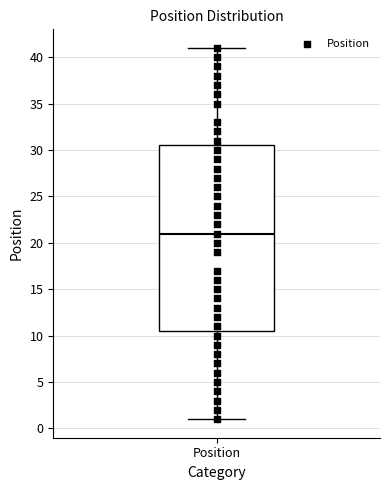

Read this box plot against the y-axis: the position of the median line, the range covered by the box, and the ends of both whiskers. The values are not printed on the chart, so give them approximately, as read against the axis.

median 21.0, box 10.5 to 30.5, whiskers 1.0 to 41.0